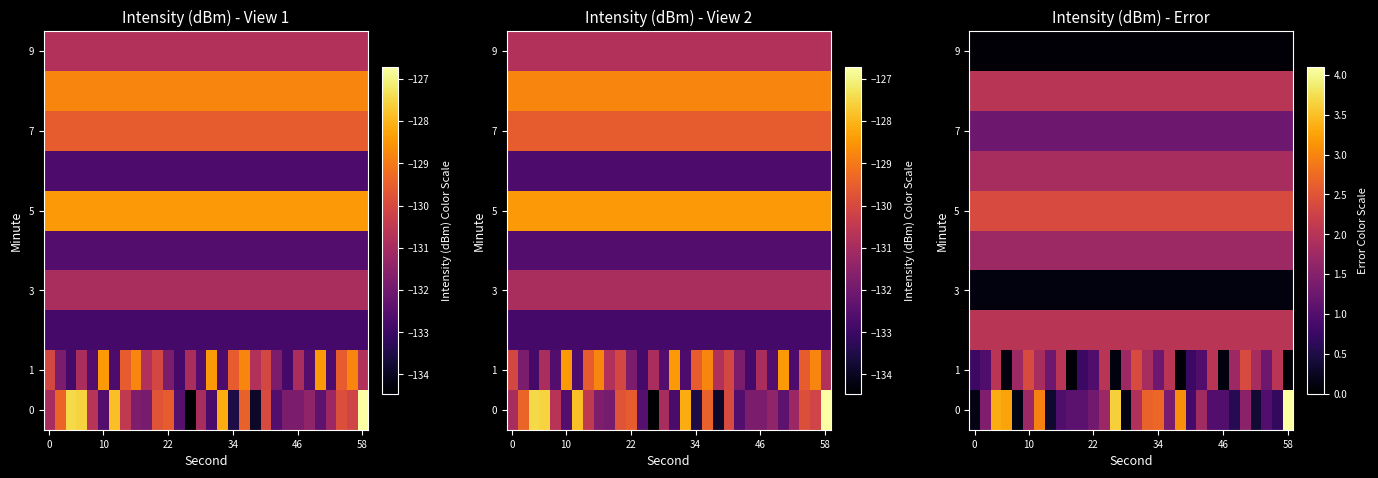

Between 28 and 12, which is larger?

12